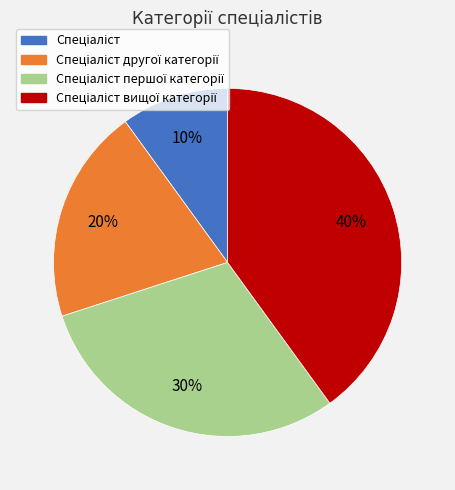

Is there a majority slice in this chart?

No